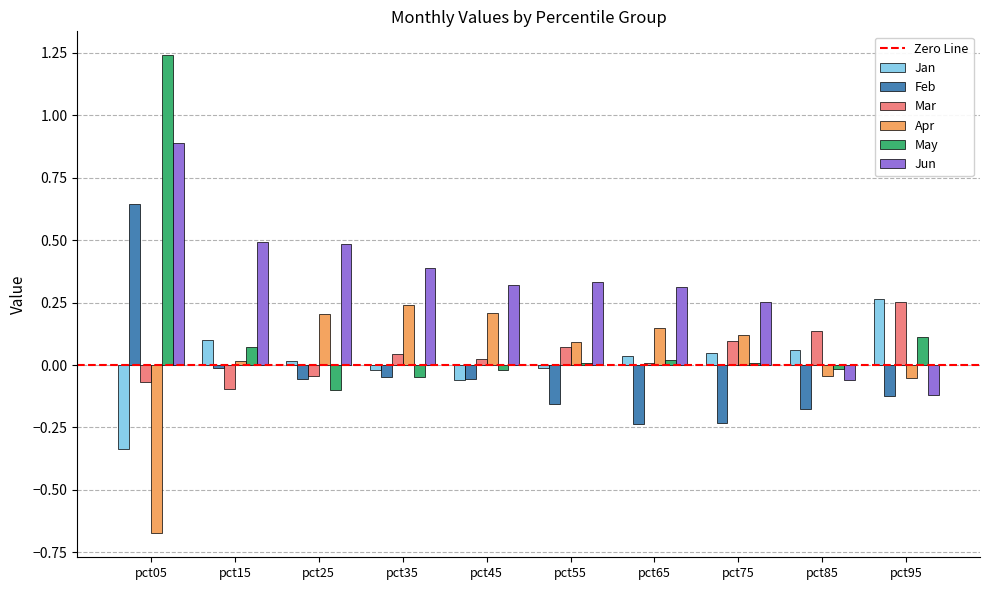

Which series has the largest range (max minus min)?

May